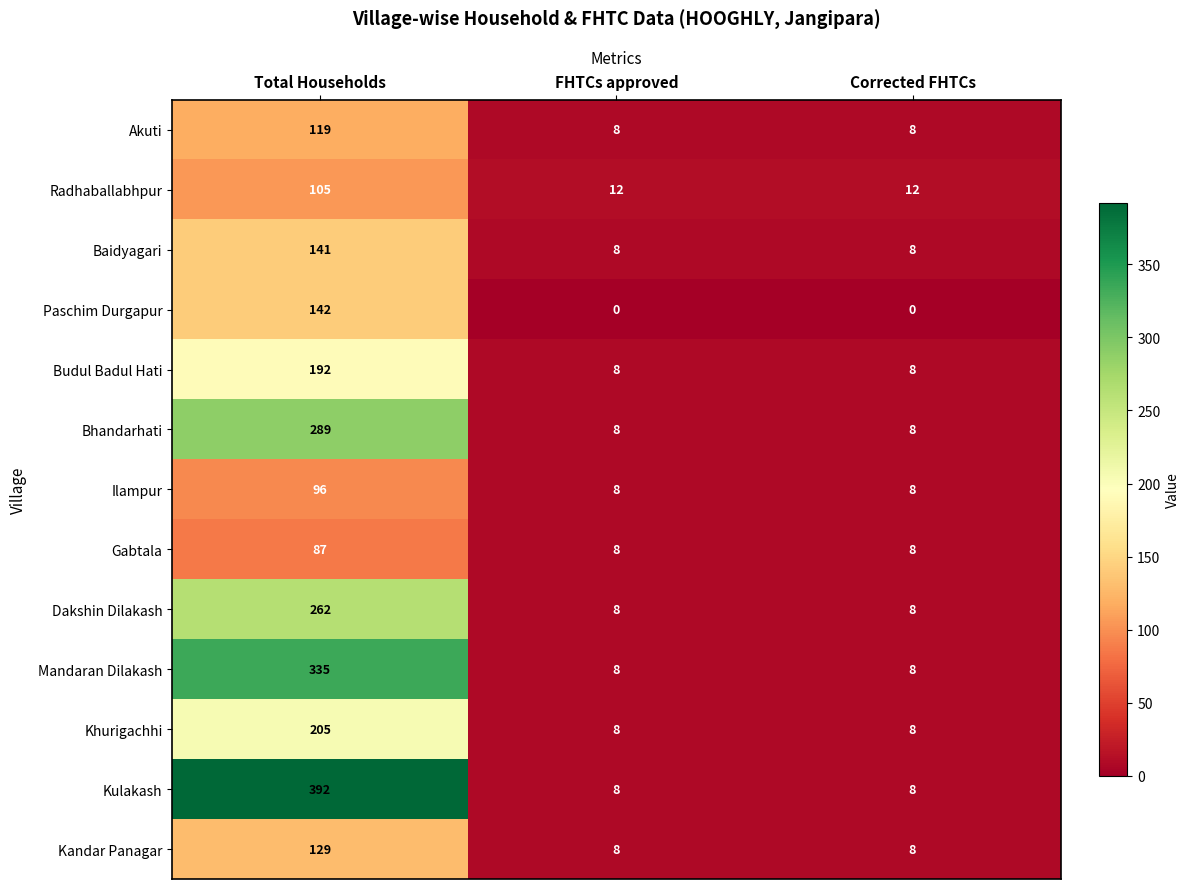

How many Paschim Durgapur values are between 0 and 142?

3